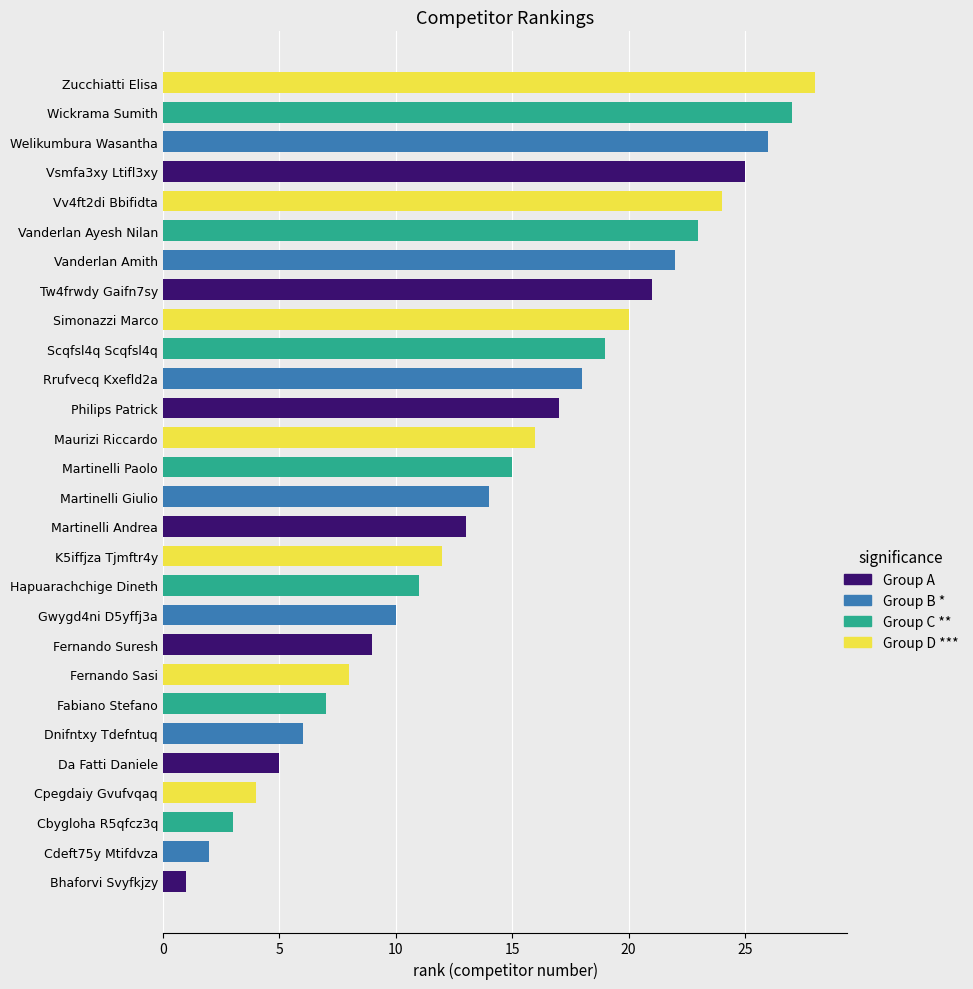

The value at Cbygloha R5qfcz3q is 4. True or false?

False